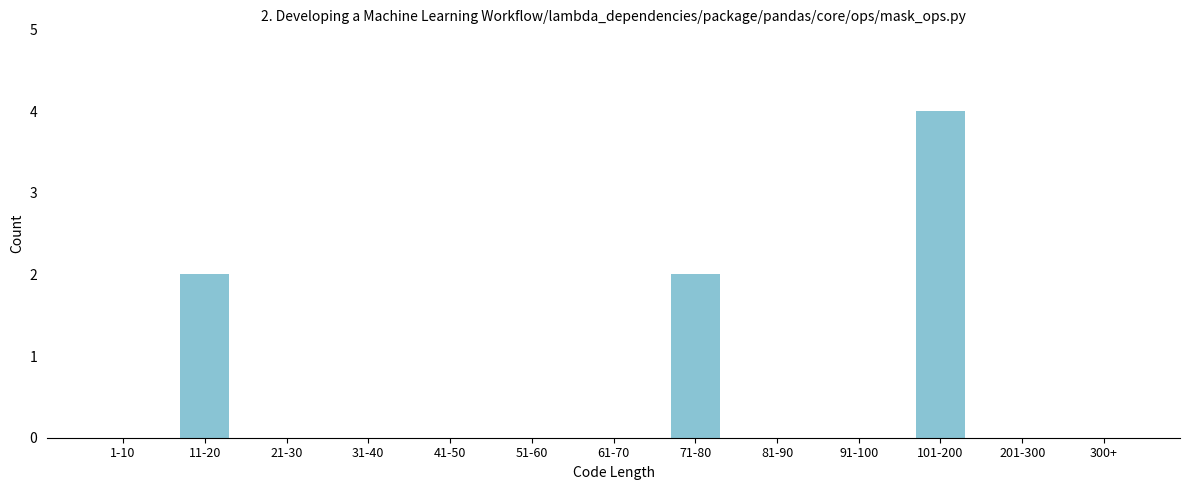

Reading right to left, list all the values displayed in this chart.

300+=0	201-300=0	101-200=4	91-100=0	81-90=0	71-80=2	61-70=0	51-60=0	41-50=0	31-40=0	21-30=0	11-20=2	1-10=0